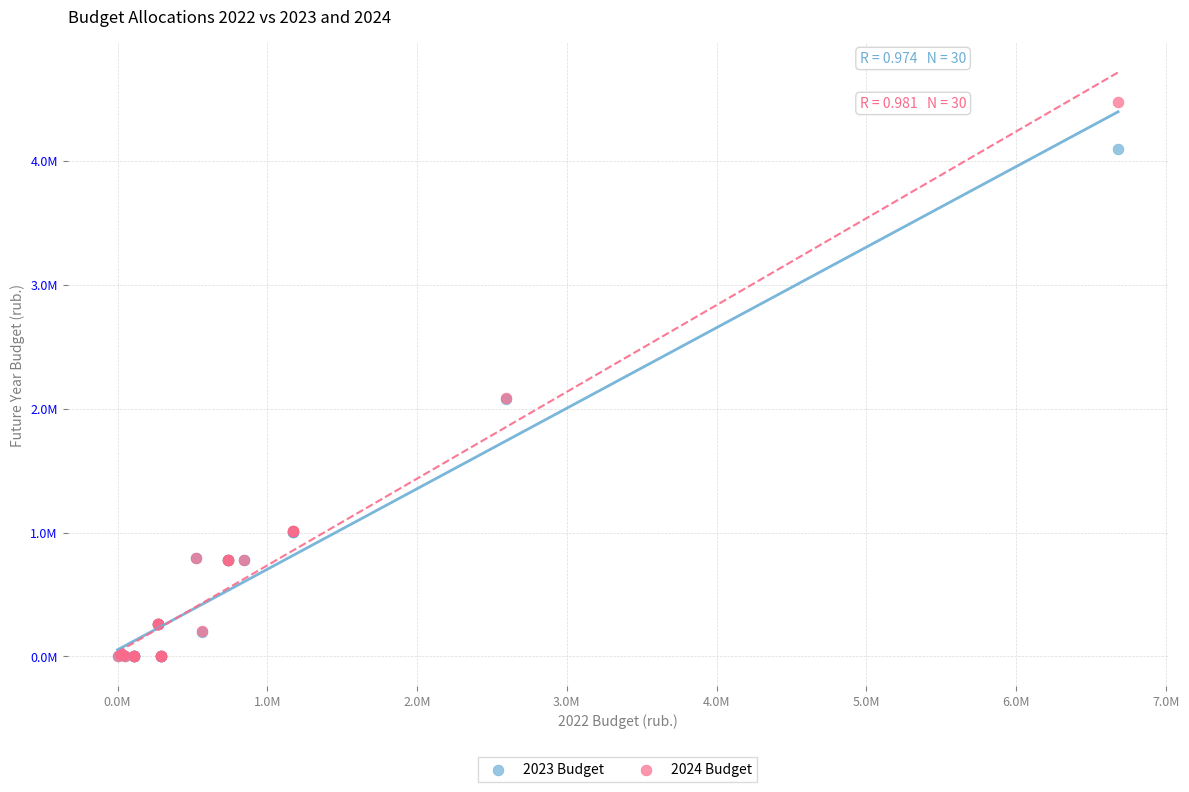

Which series has the largest Y range (max minus min)?

2024 Budget